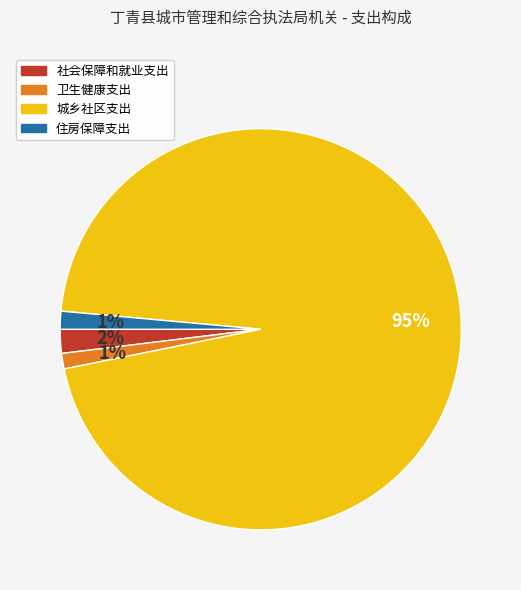

What percentage is the 住房保障支出 slice, to the nearest percent?

1%